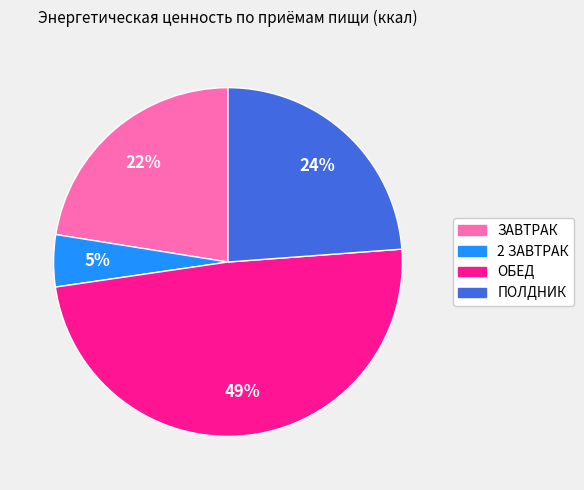

How many segments does this pie chart have?

4